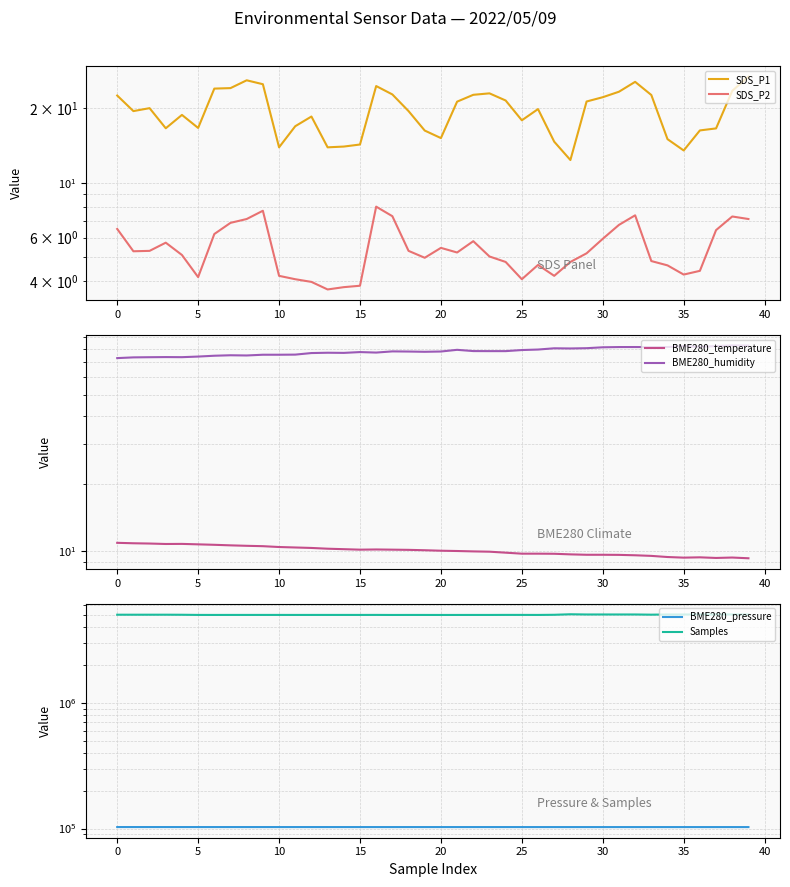

True or false: Samples and BME280_temperature intersect in this chart.

False